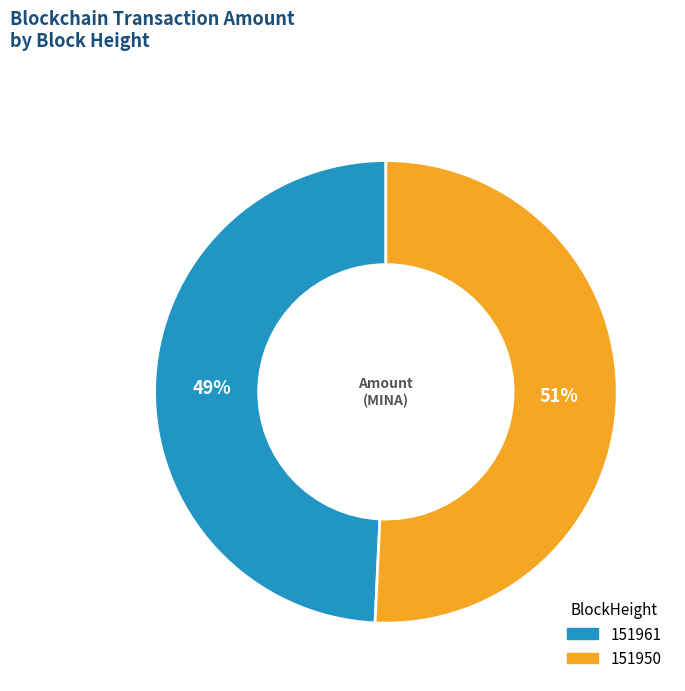

What is the smallest slice in the pie chart?

151961